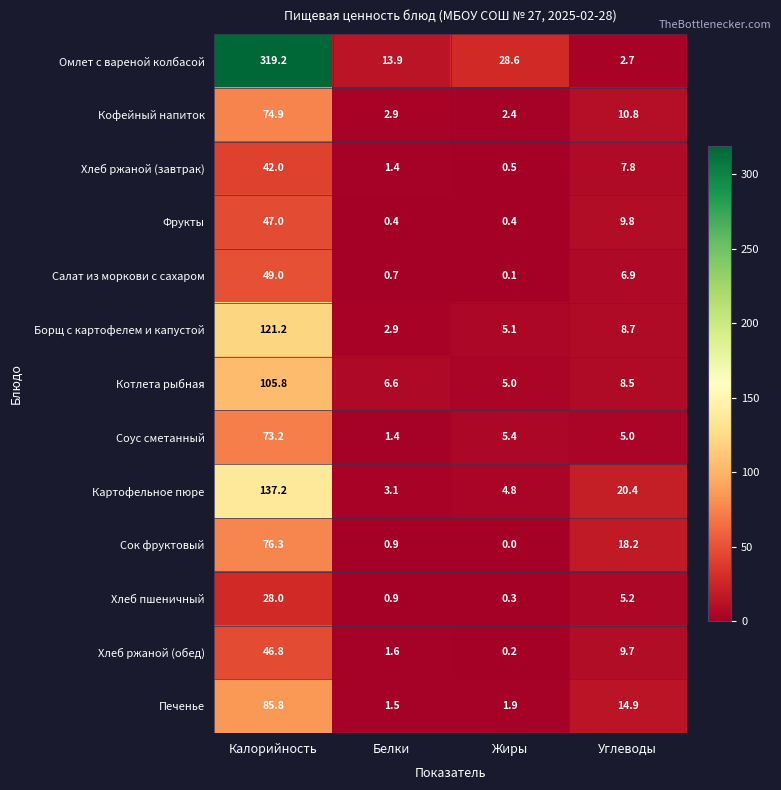

At which label does Хлеб пшеничный first exceed 5?

Калорийность